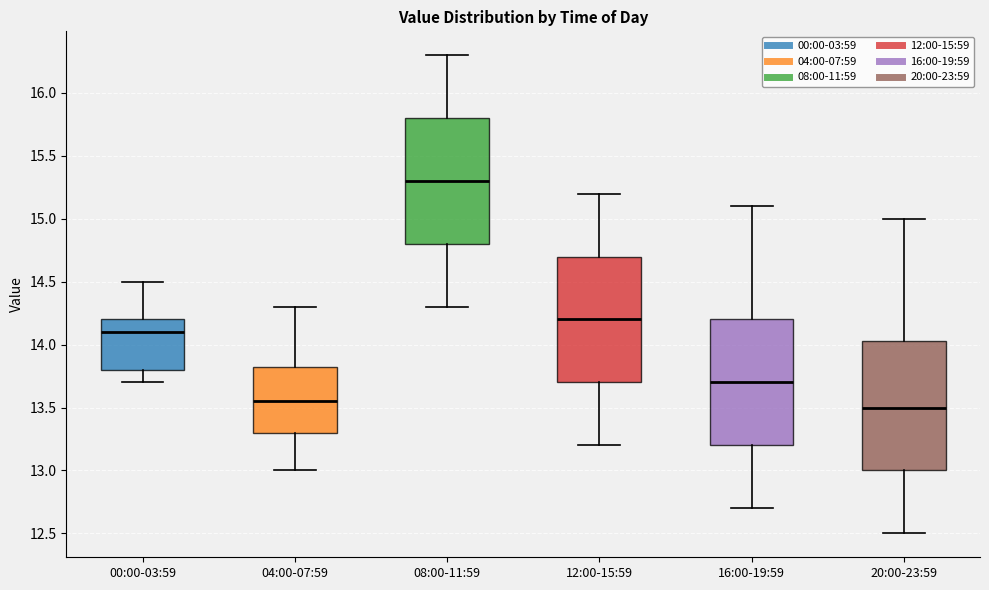

Reading left to right, read every box against the y-axis: the position of its median line, the range the box covers, and the ends of its whiskers. The values are not printed on the chart, so give them approximately, as read against the axis.

00:00-03:59: median 14.10, box 13.80 to 14.20, whiskers 13.70 to 14.50
04:00-07:59: median 13.55, box 13.30 to 13.85, whiskers 13.00 to 14.30
08:00-11:59: median 15.30, box 14.80 to 15.80, whiskers 14.30 to 16.30
12:00-15:59: median 14.20, box 13.70 to 14.70, whiskers 13.20 to 15.20
16:00-19:59: median 13.70, box 13.20 to 14.20, whiskers 12.70 to 15.10
20:00-23:59: median 13.50, box 13.00 to 14.05, whiskers 12.50 to 15.00